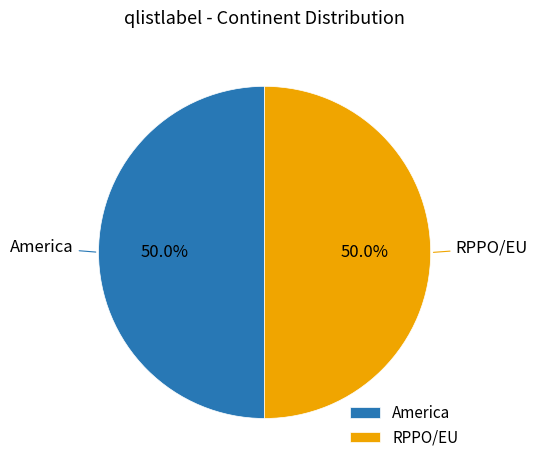

What is the ratio of the value at America to the value at RPPO/EU?

1.0